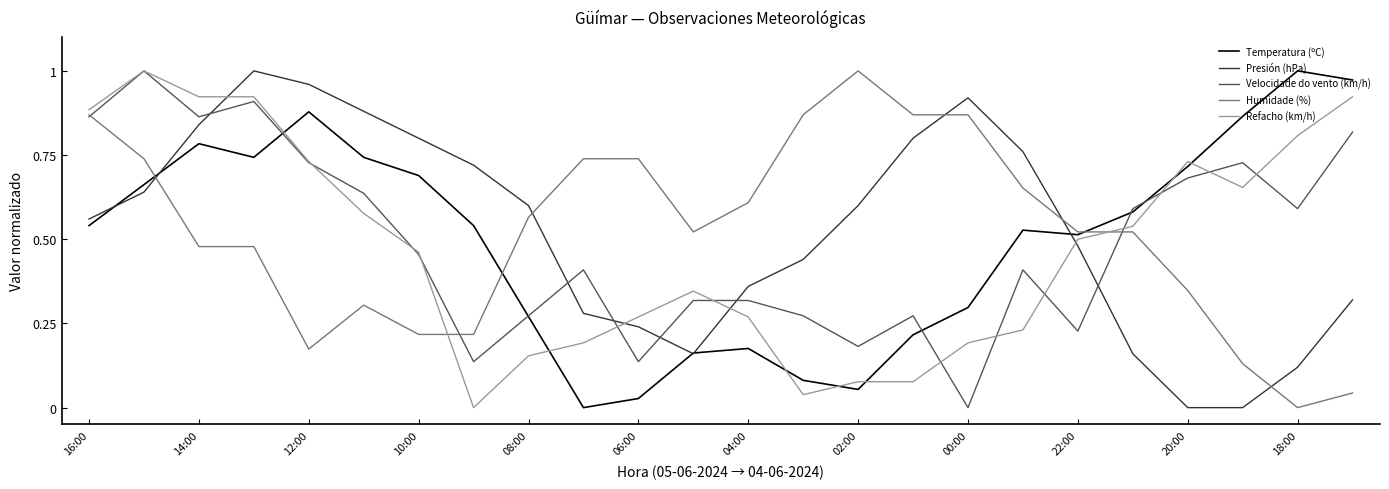

After their last crossing, which series has the higher values: Presión (hPa) or Humidade (%)?

Presión (hPa)